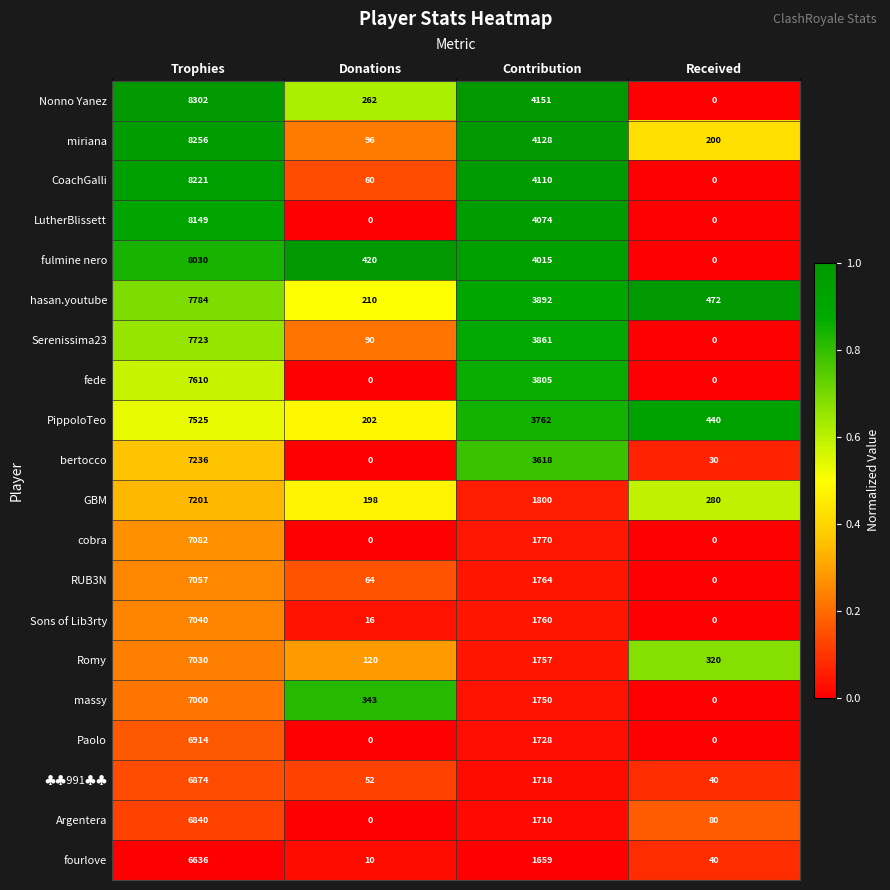

What is the difference between the second highest and minimum values in the fulmine nero series?

4015